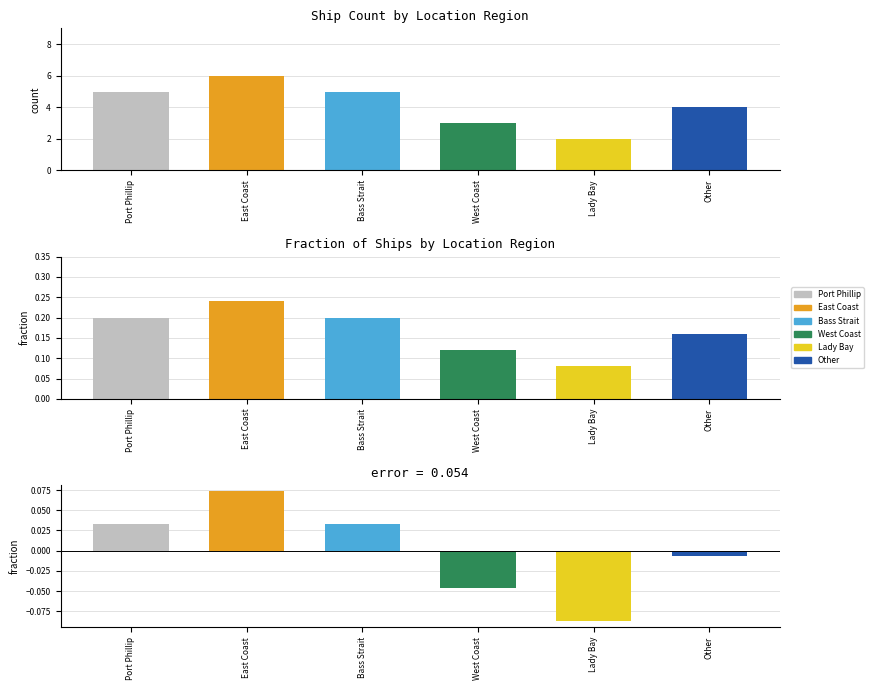

Does the chart contain stacked bars?

No